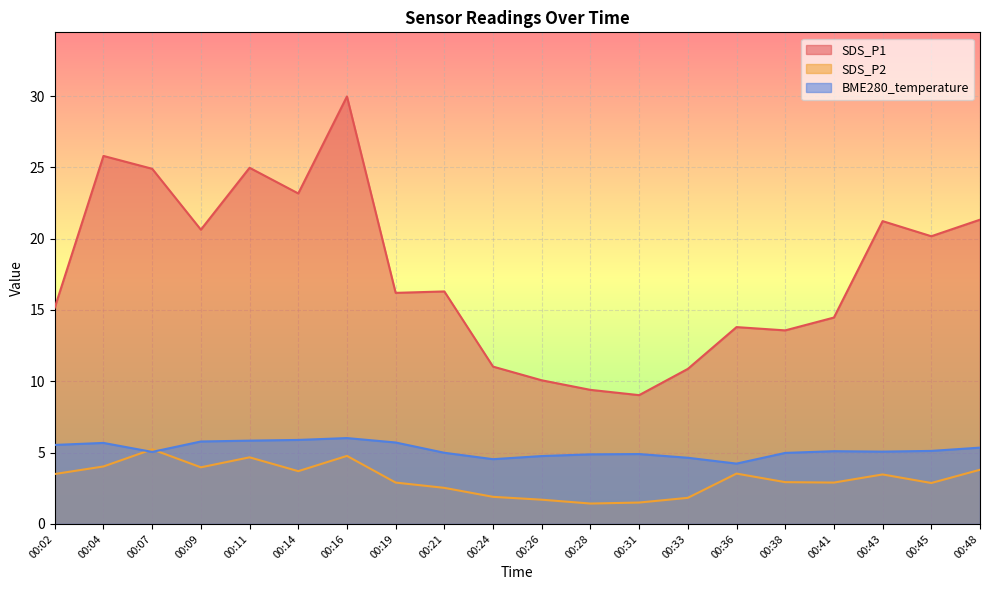

Where is the first local minimum for SDS_P1?

00:09